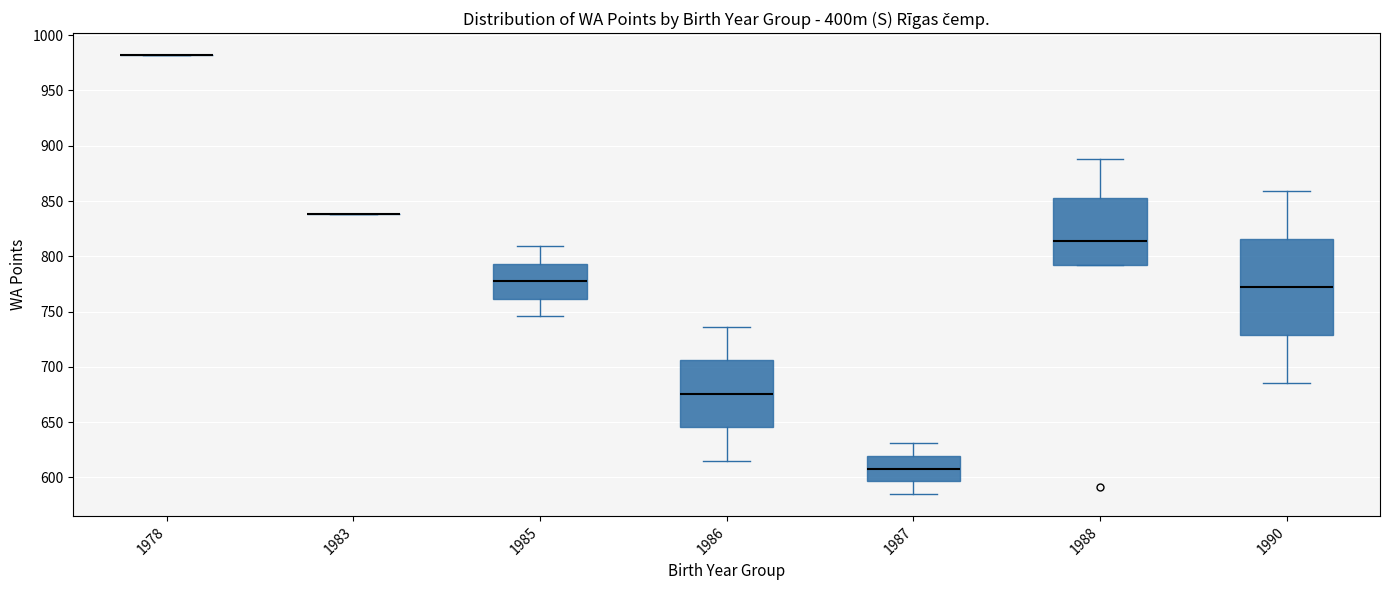

Which box is the tallest, from its lower edge to its upper edge?

1990